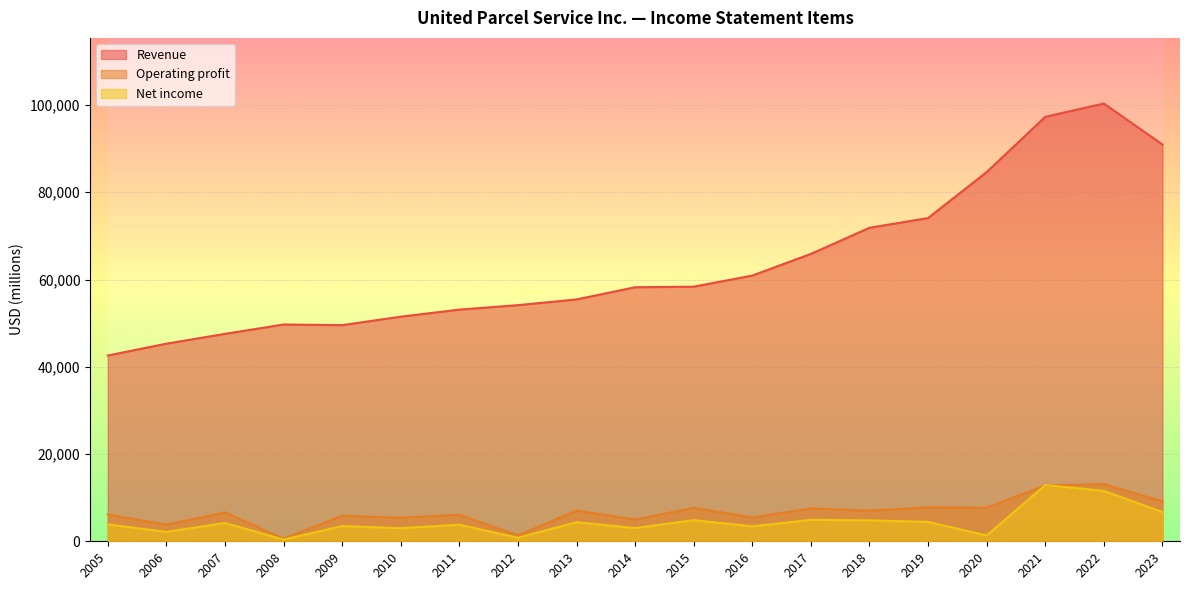

How many lines are shown in the chart?

3